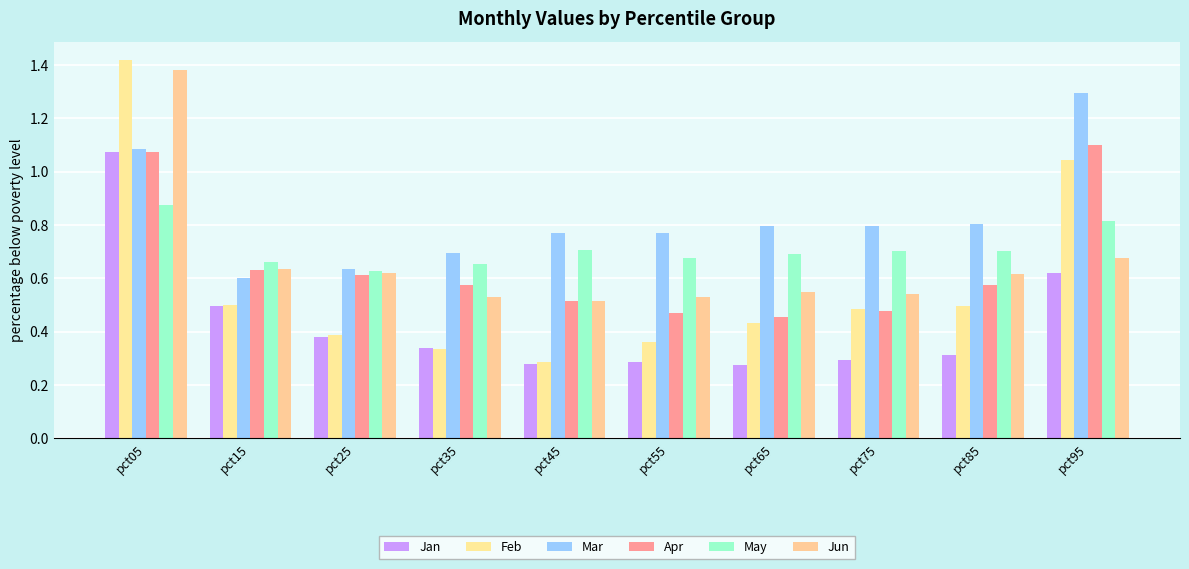

Read the Mar value at pct15.

0.6